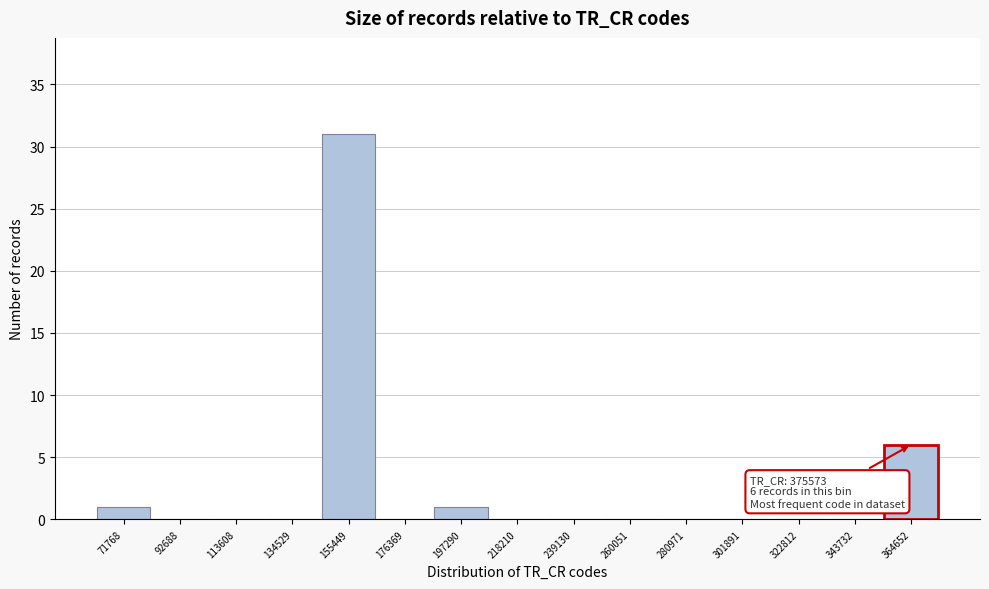

Reading left to right, transcribe all the data shown in this chart.

71768=1	92688=0	113608=0	134529=0	155449=31	176369=0	197290=1	218210=0	239130=0	260051=0	280971=0	301891=0	322812=0	343732=0	364652=6